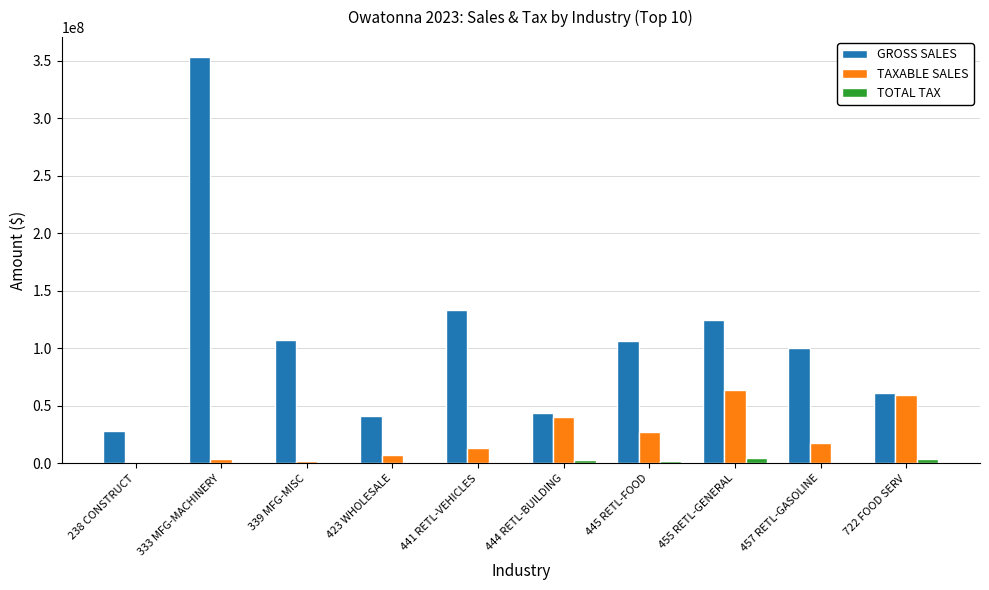

Which series has the largest range (max minus min)?

GROSS SALES